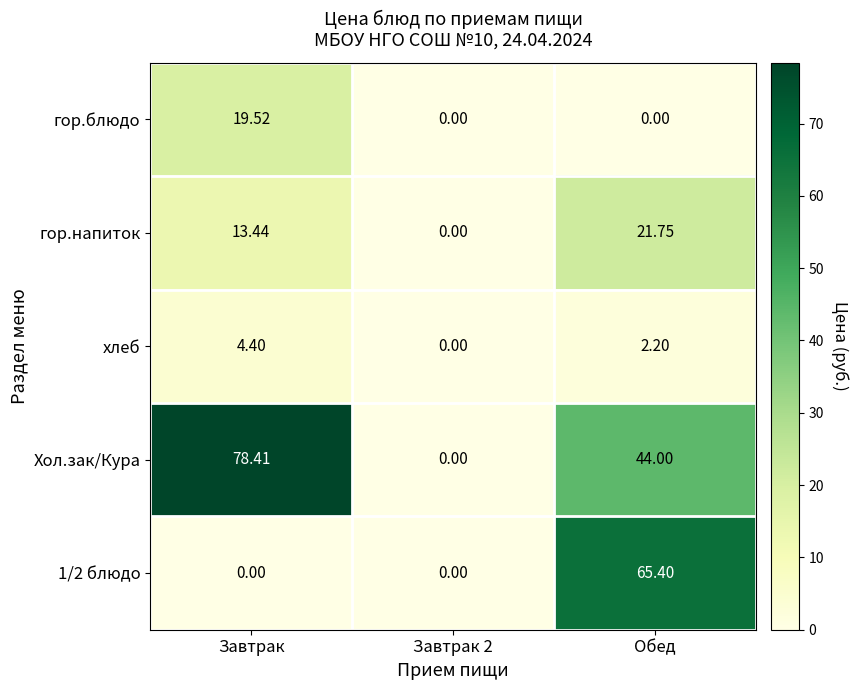

Where is гор.напиток nearest to the value 10?

Завтрак